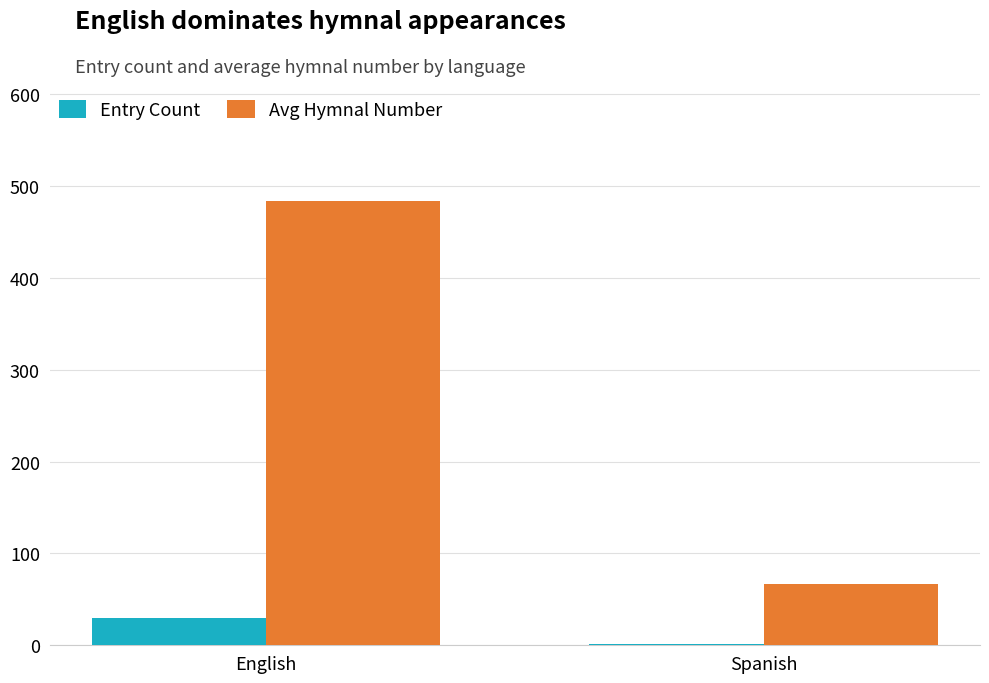

True or false: Avg Hymnal Number has a value of 483.1 at English.

True